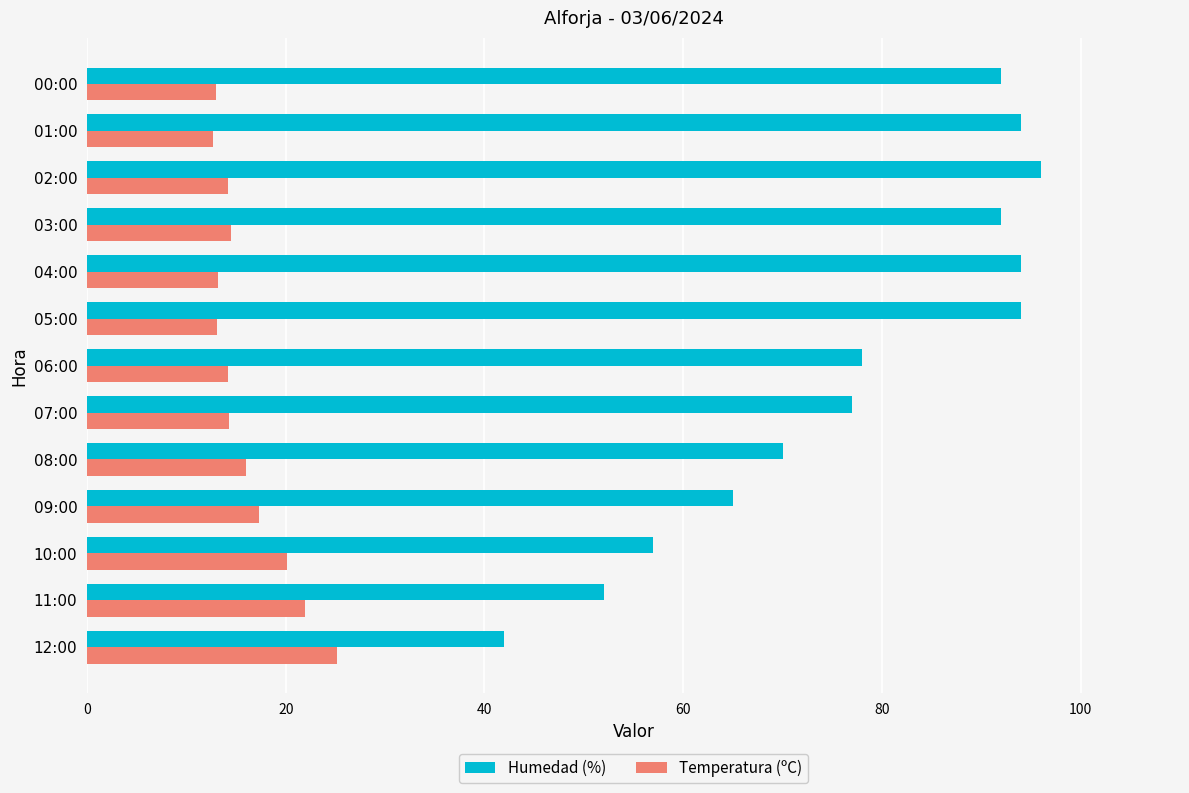

Where is Humedad (%) nearest to the value 69?

08:00